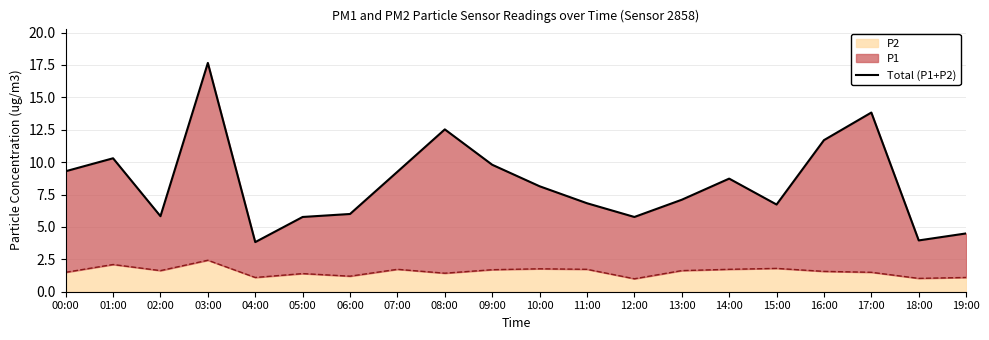

Does the chart have visible grid lines?

Yes